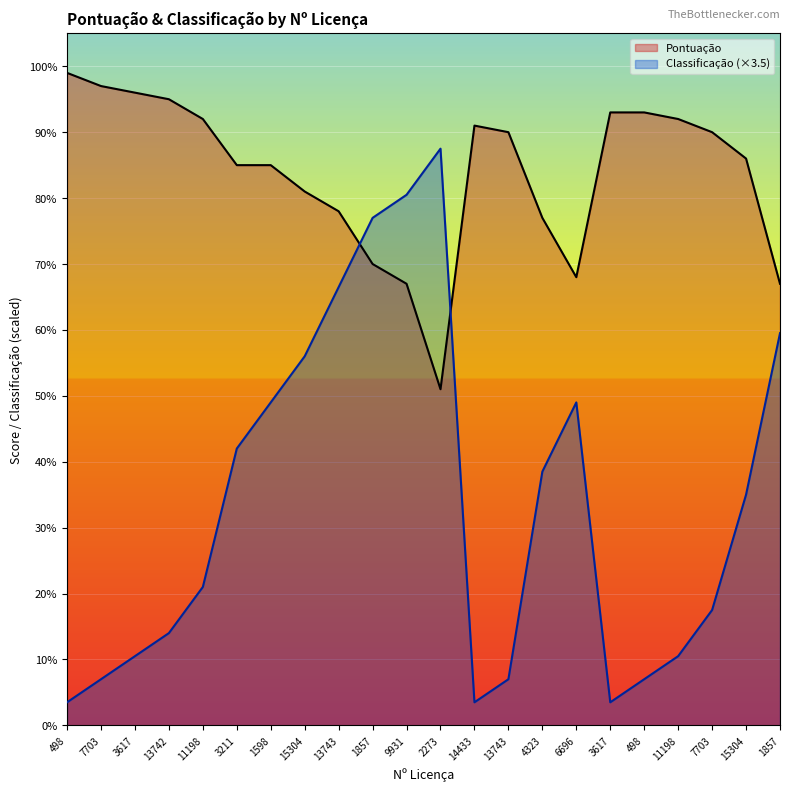

What is the label of the 10th point from the left?

1857